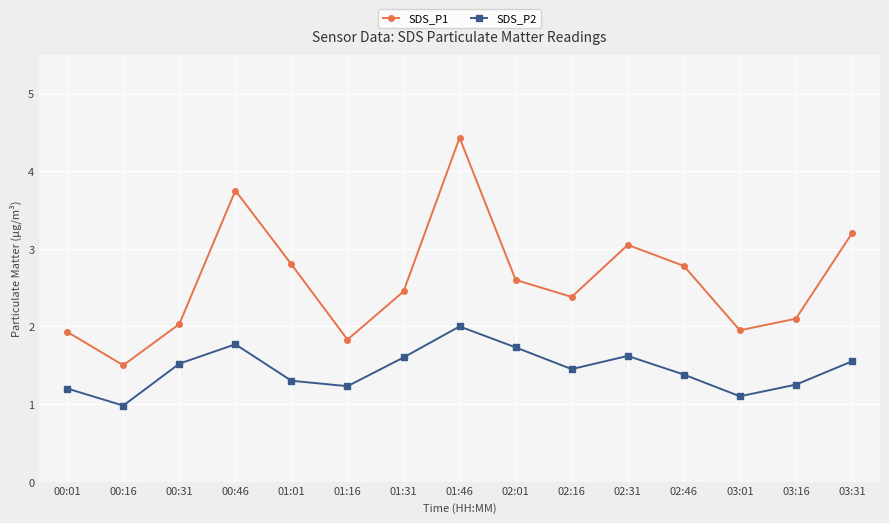

Which series has the largest total across all categories?

SDS_P1